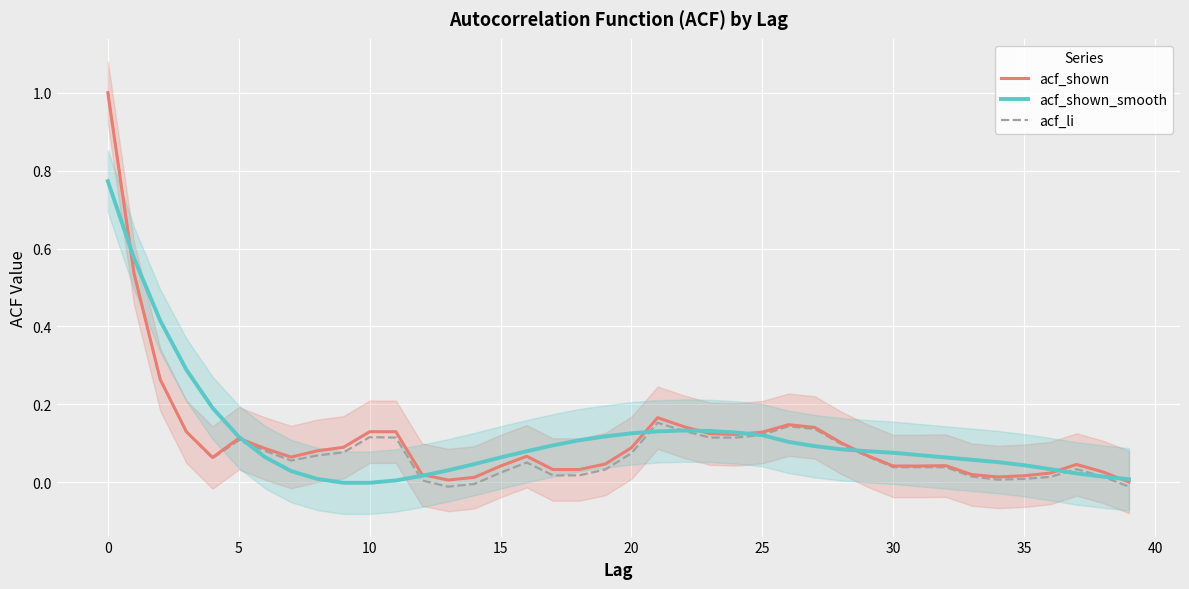

What is the label of the 14th point from the left?

13